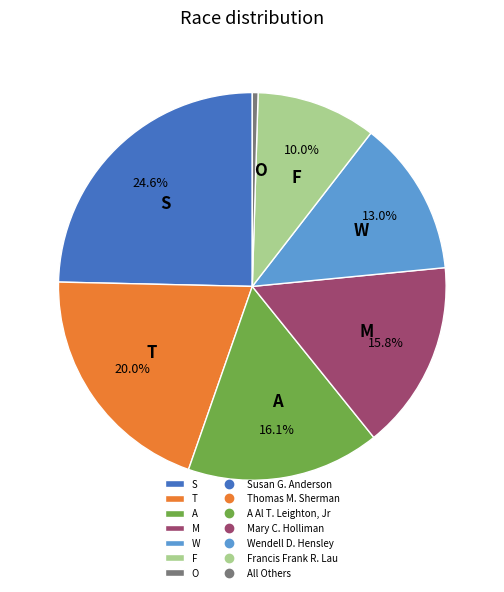

Between F and T, which is larger?

T